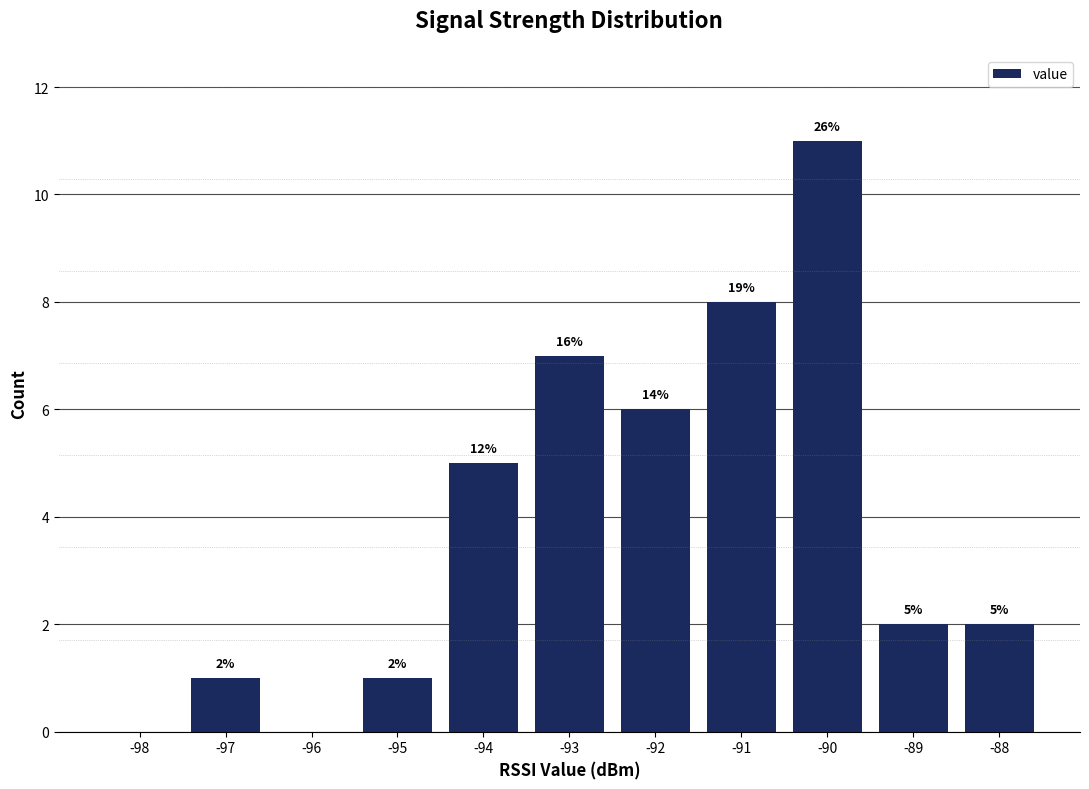

Are the bars horizontal?

No